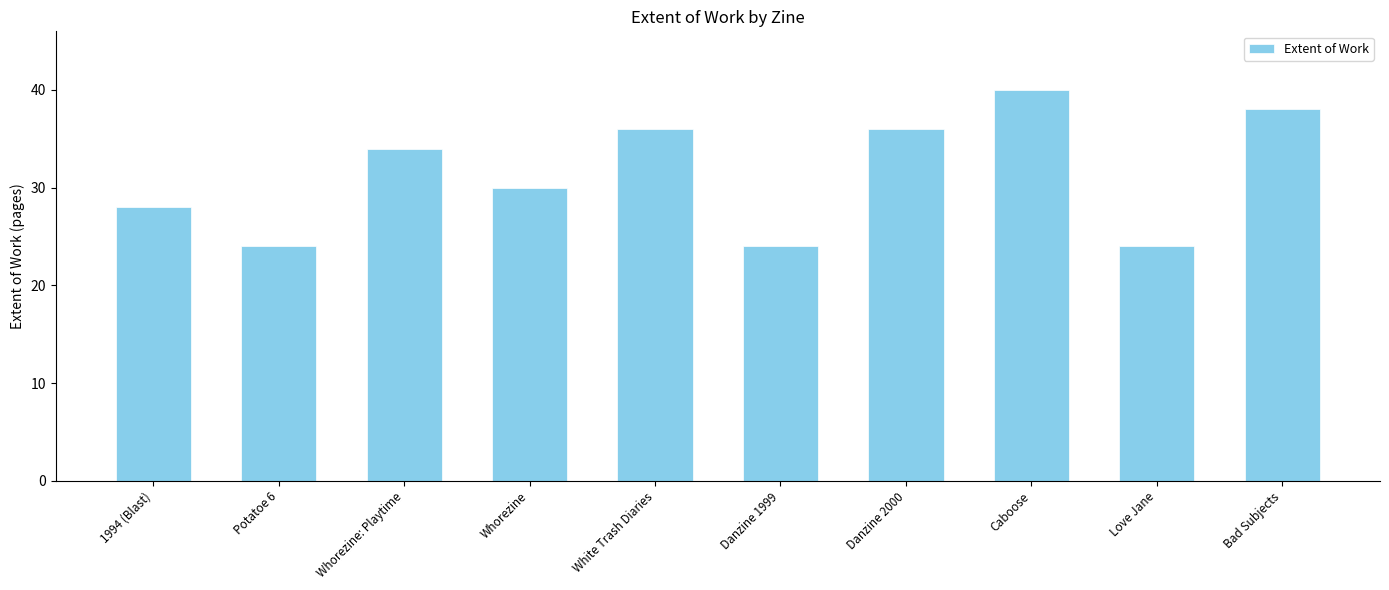

What is the difference between the maximum and minimum values?

16